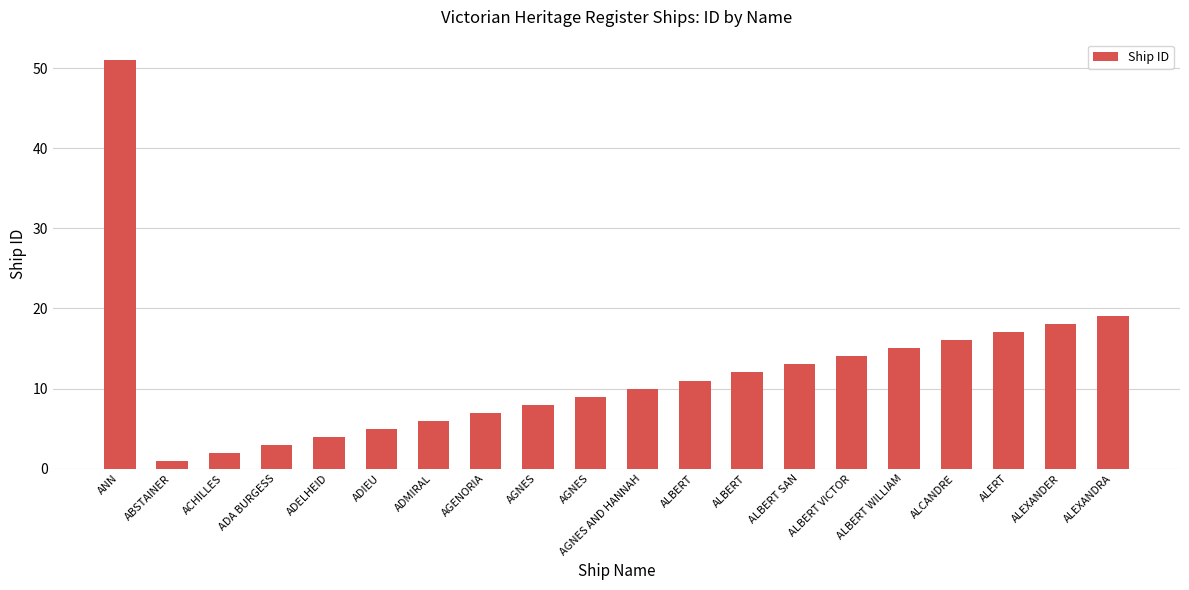

What is the difference between the second highest and second lowest values?

17